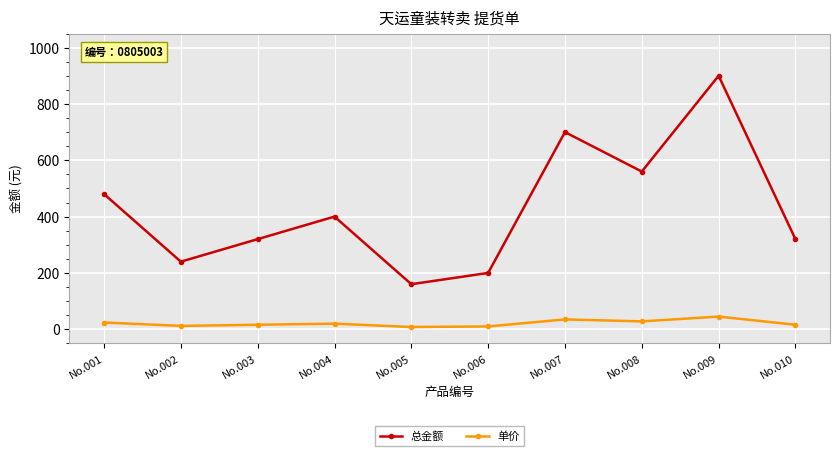

At which category is the sum across all series the highest?

No.009